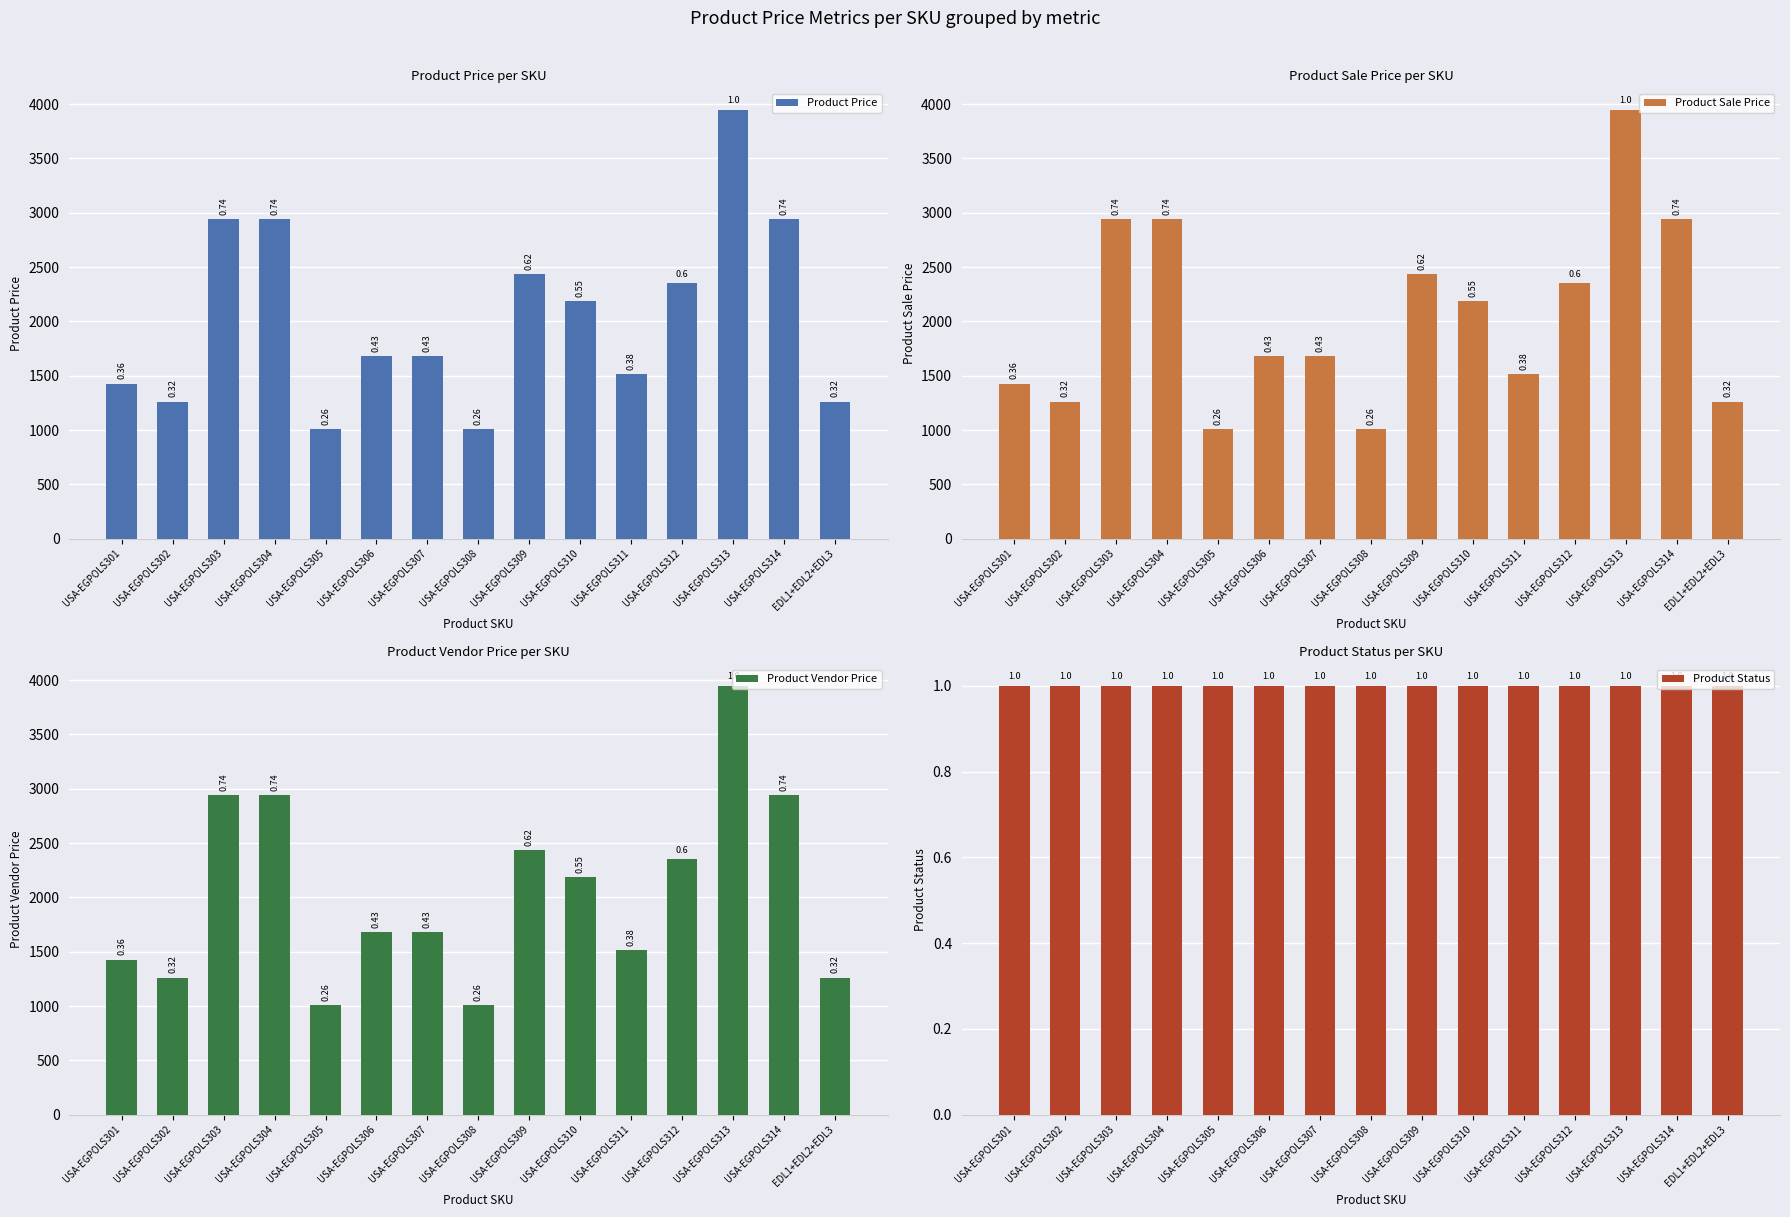

Read the Product Status value at USA-EGPOLS306.

1